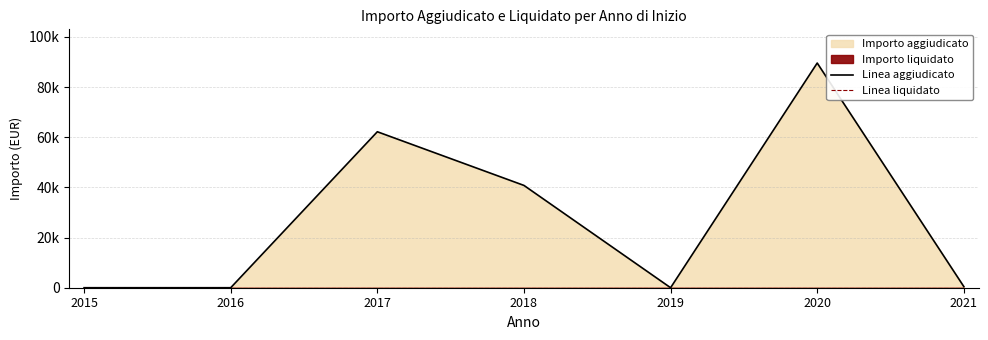

What is the value of the Linea aggiudicato point at the 3rd from the left?

62161.1